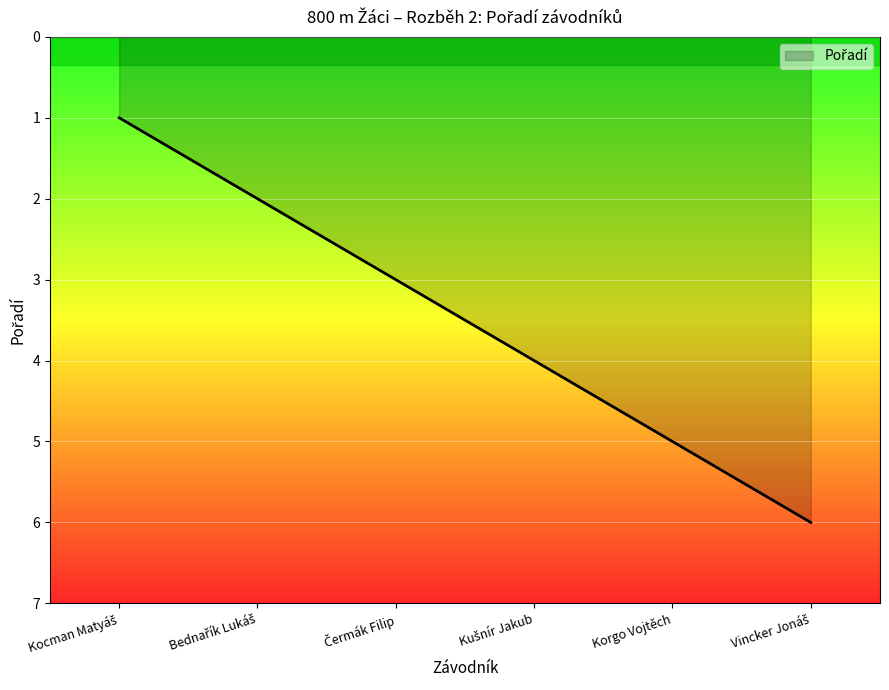

True or false: the data has more than 0 interior local peaks.

False